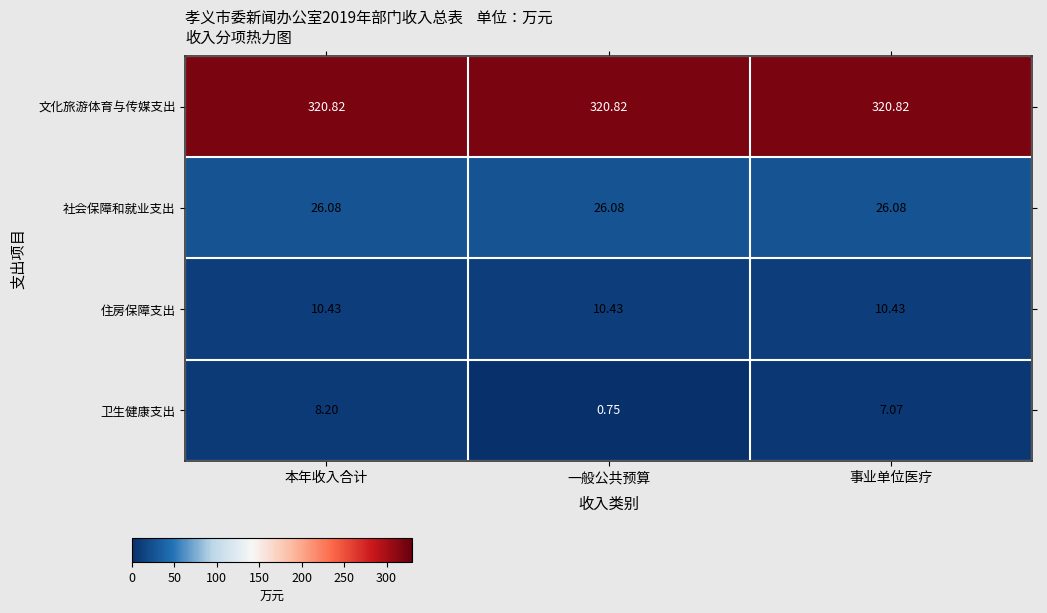

What is the greatest value displayed?

320.8